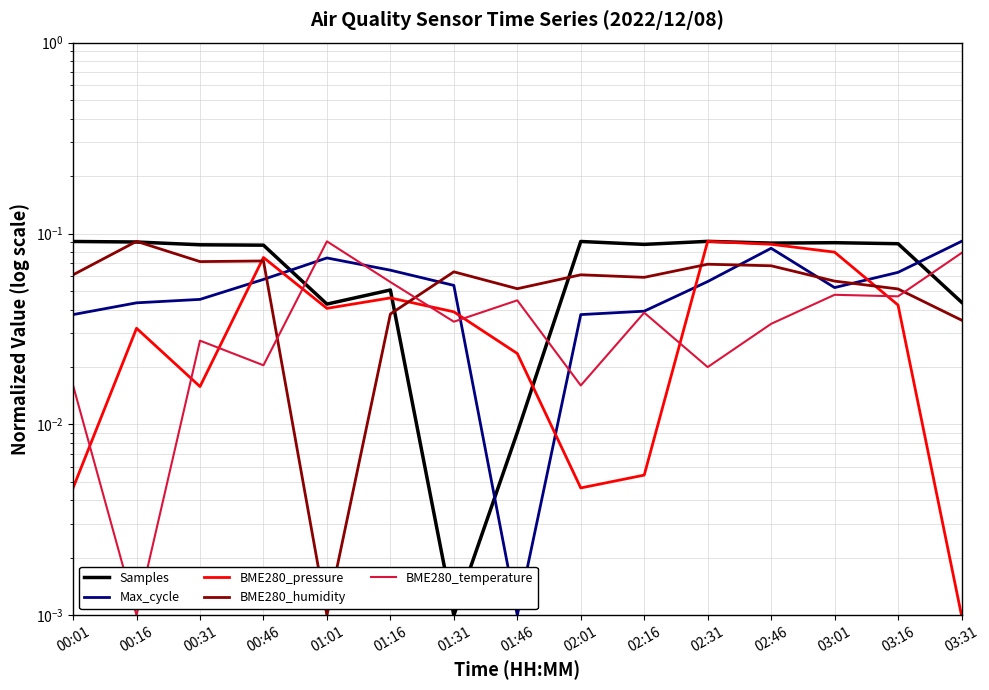

Between 00:16 and 02:01, which series saw the biggest shift?

BME280_humidity